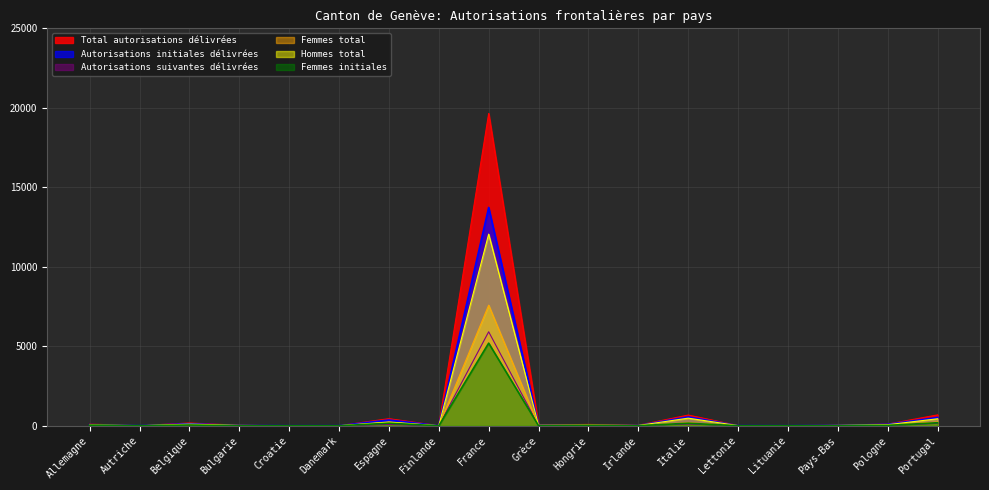

How many interior local valleys does the Femmes initiales series have?

4